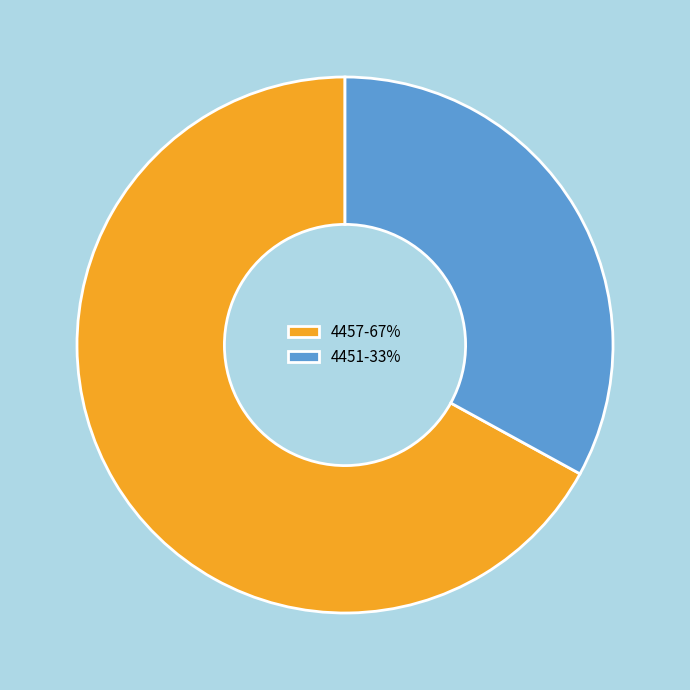

Is the sum of 4451-33% and 4457-67% greater than half?

Yes